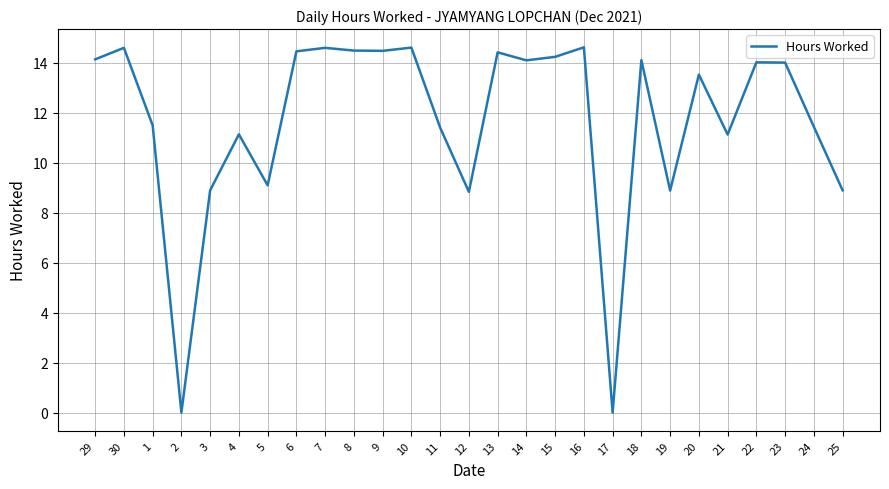

What is the change in value from 22 to 25?

-5.1